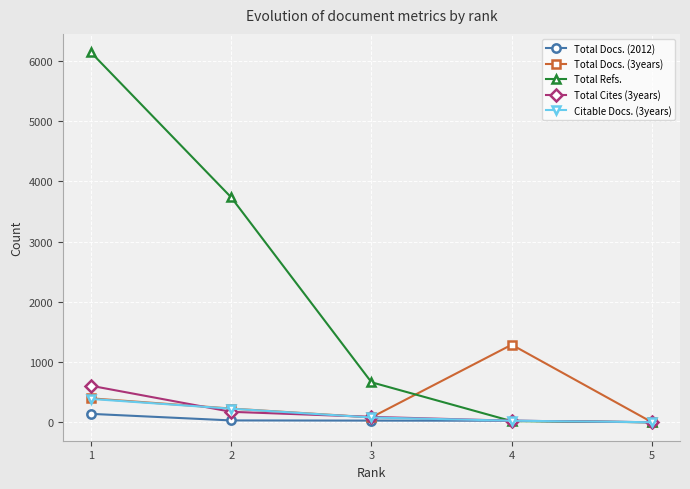

Which series has the largest range (max minus min)?

Total Refs.